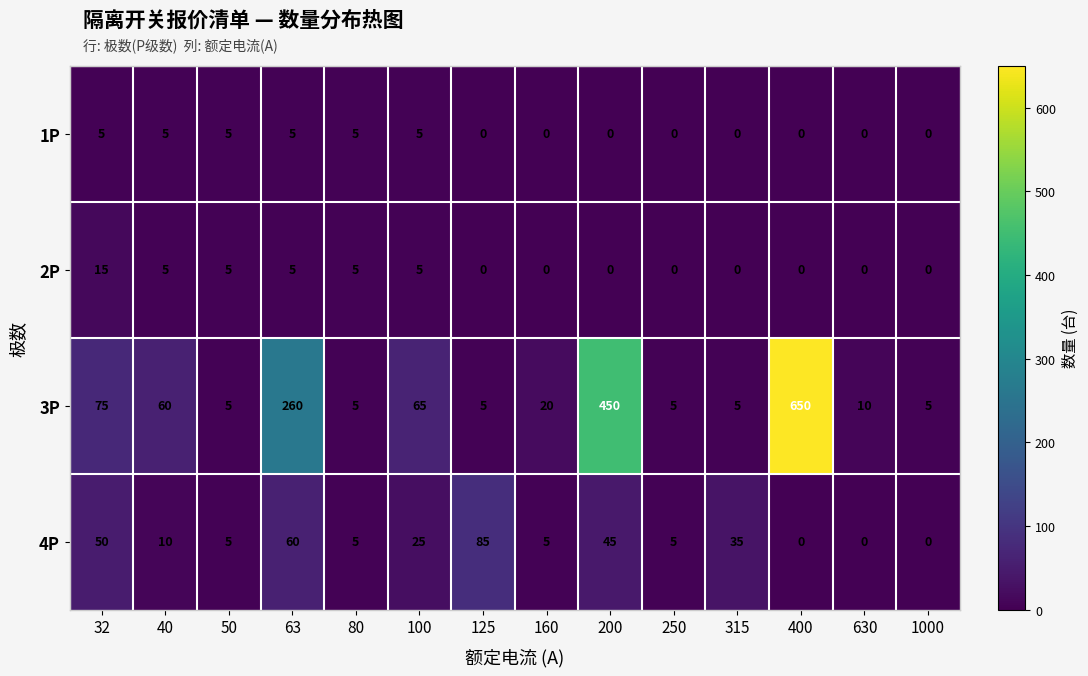

How many data points does each series have?

14